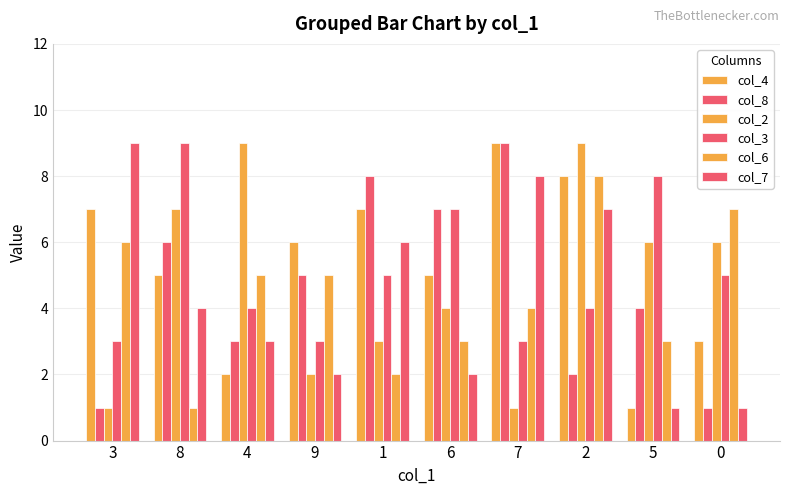

What is the label of the 2nd bar from the right?

5